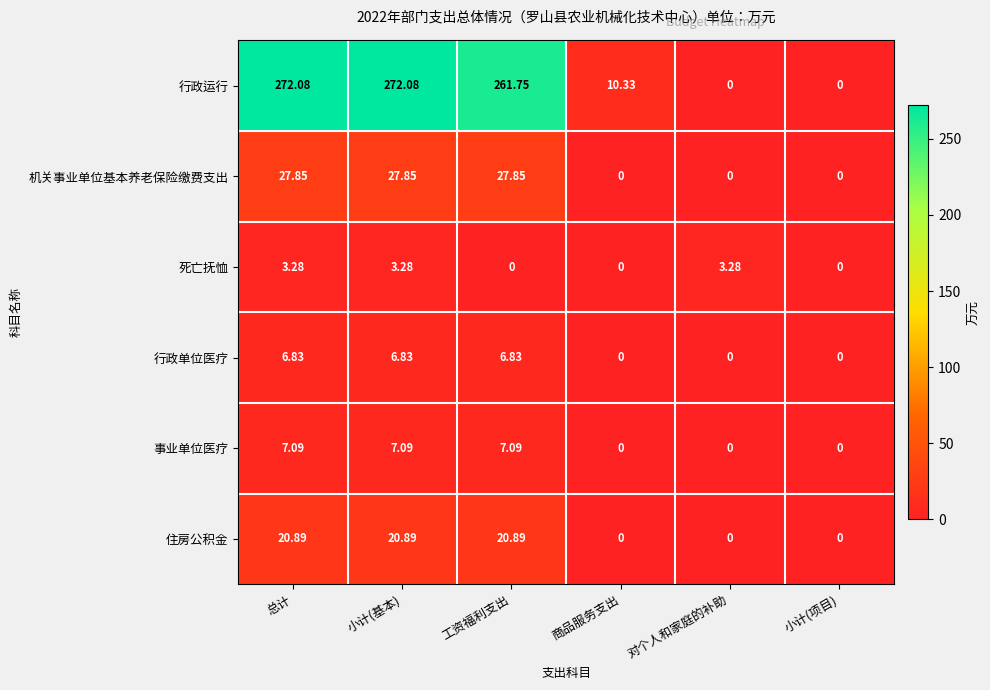

Which series has the largest total across all categories?

行政运行